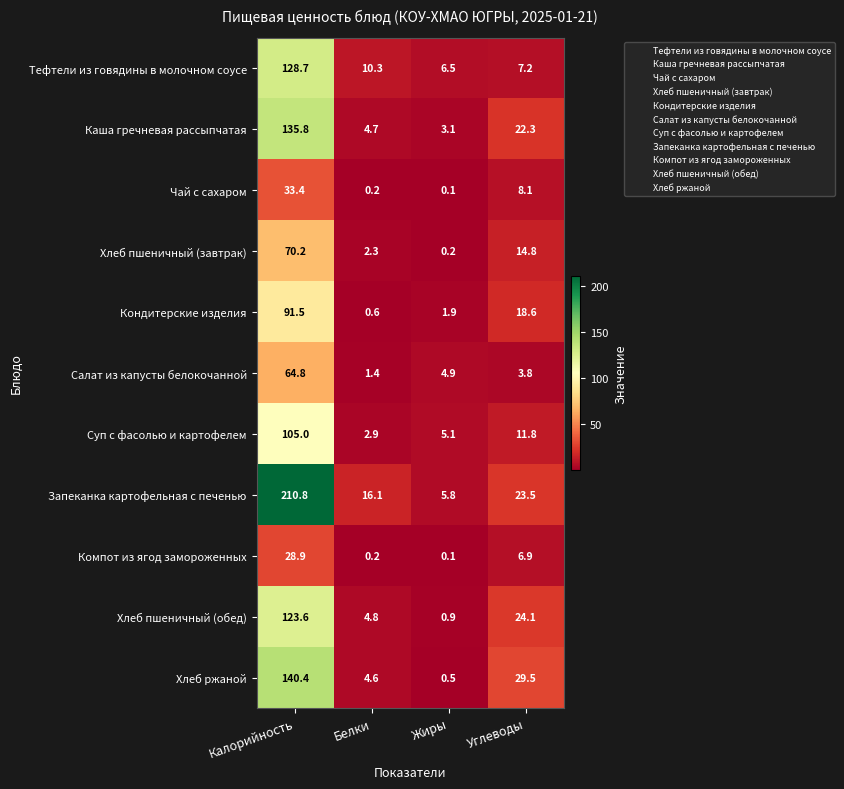

What is the difference between the maximum and minimum values in the Тефтели из говядины в молочном соусе series?

122.2